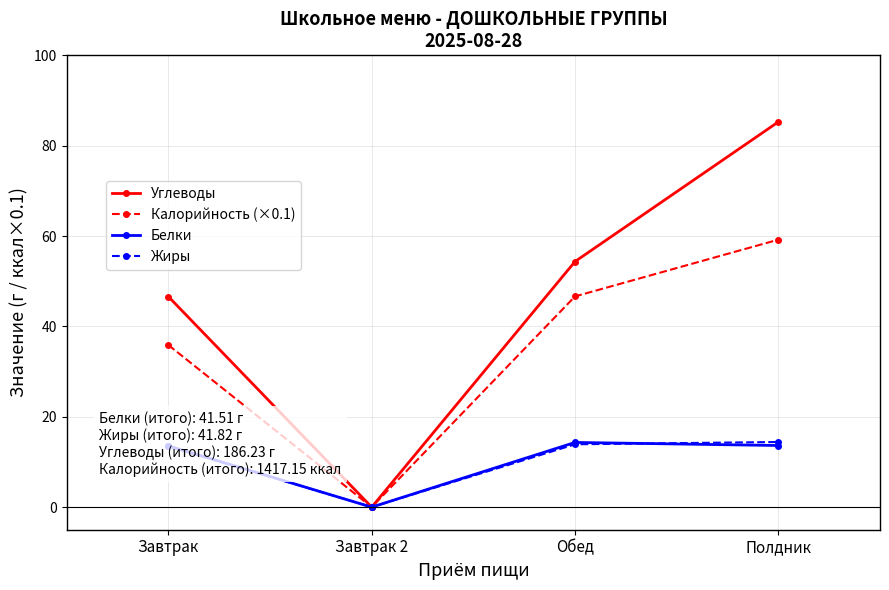

List the labels in order of Углеводы value, smallest first.

Завтрак 2, Завтрак, Обед, Полдник